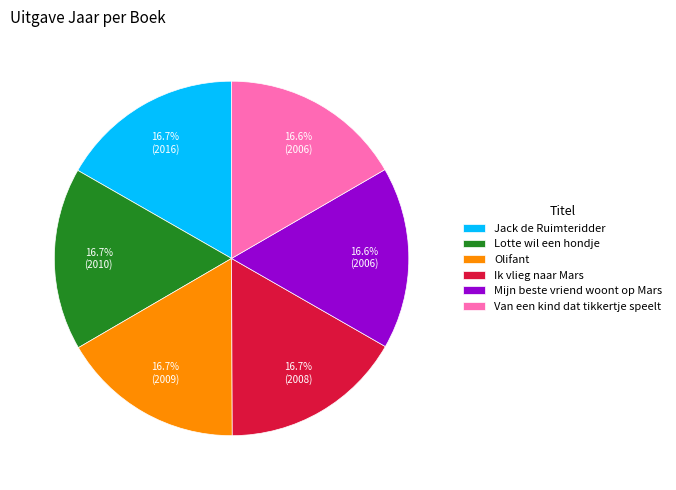

Is it true that Ik vlieg naar Mars is 17% of the pie?

True